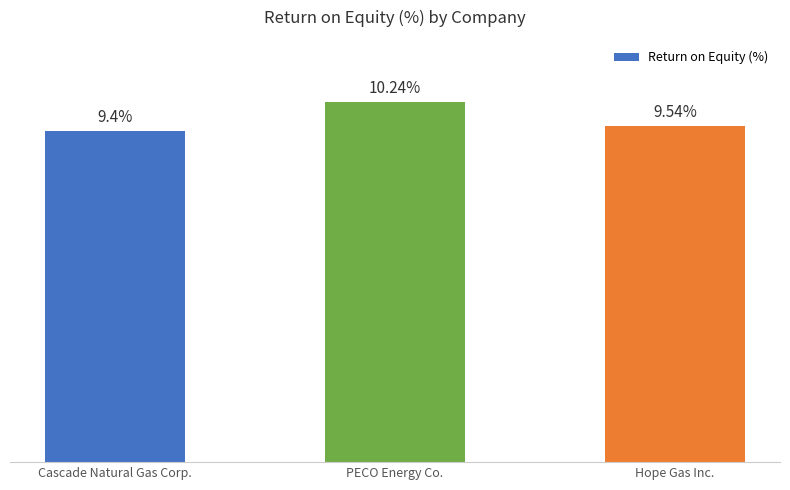

Which label corresponds to the largest value in the chart?

PECO Energy Co.